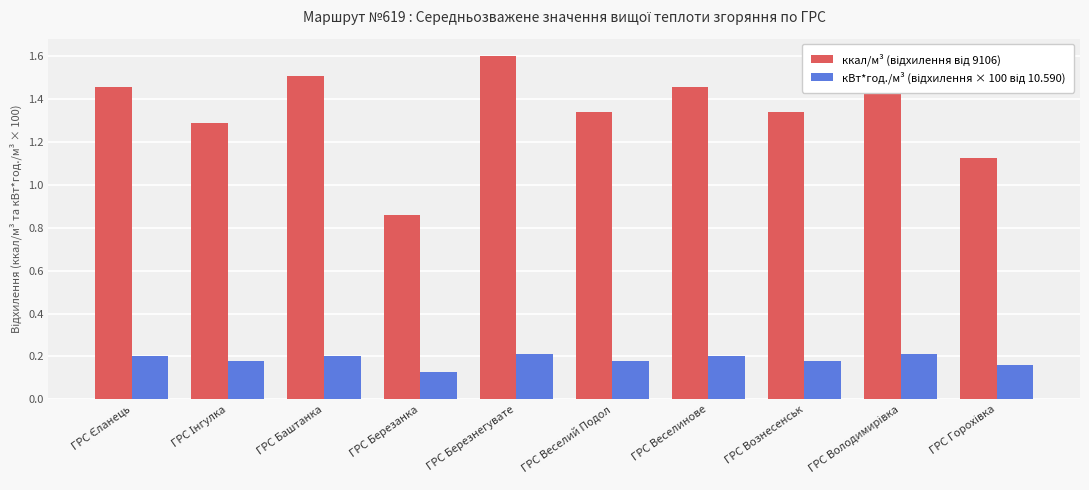

Which category has the highest value in the ккал/м³ (відхилення від 9106) series?

ГРС Березнегувате